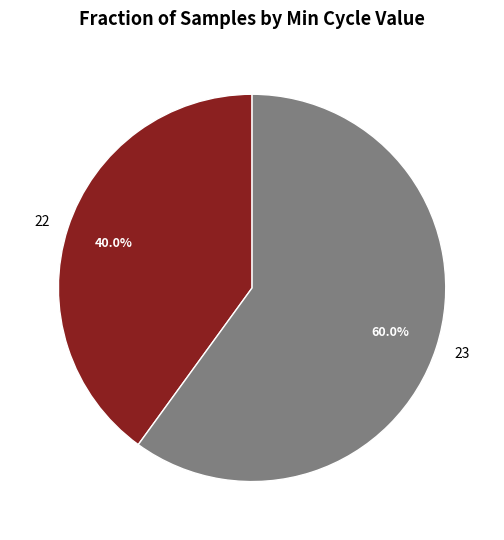

Is 23 the majority of the pie?

Yes